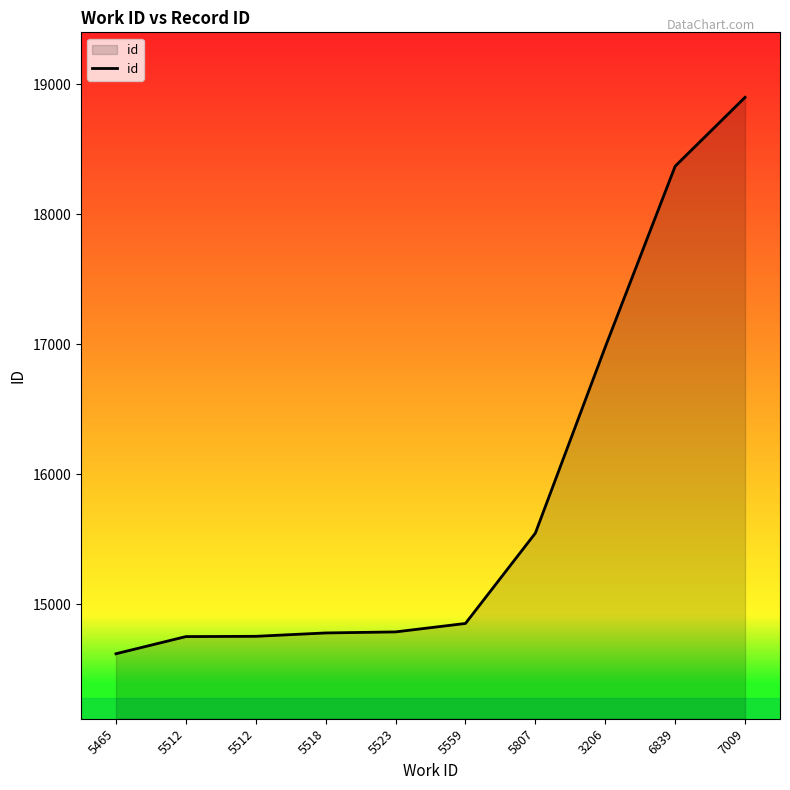

What is the maximum value shown in the chart?

18899